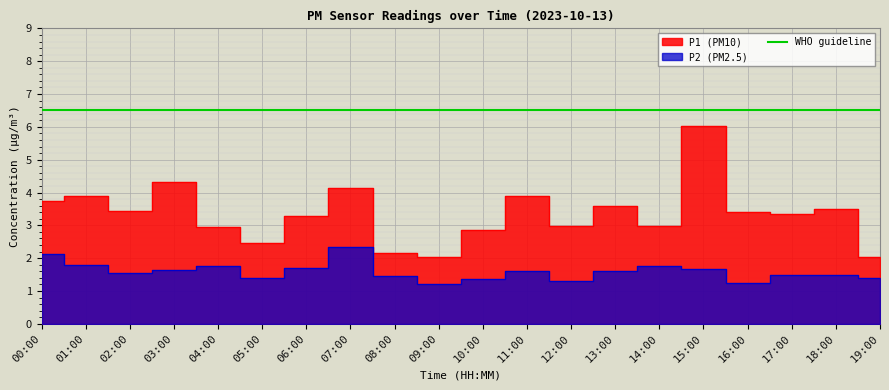

What is the label of the 19th point from the left?

18:00